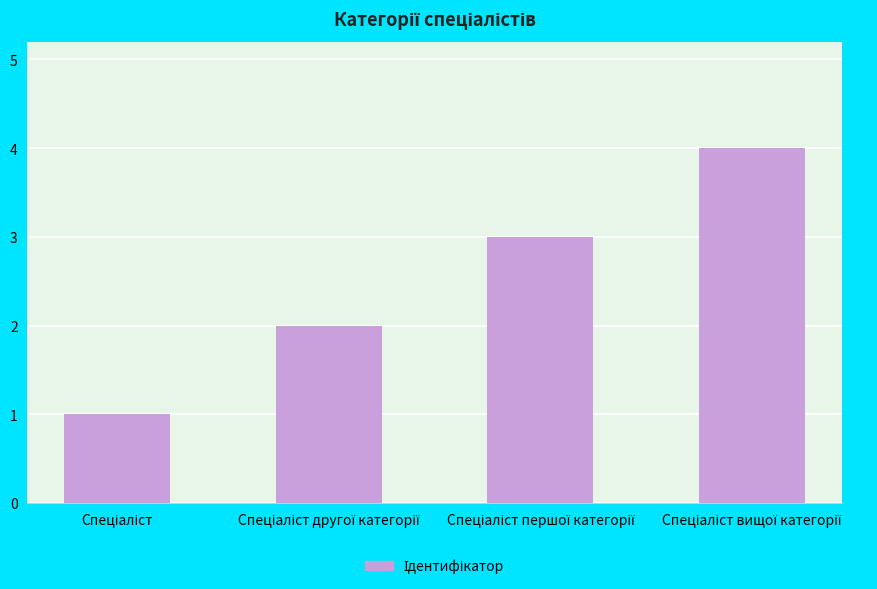

What is the difference between the maximum and minimum values?

3